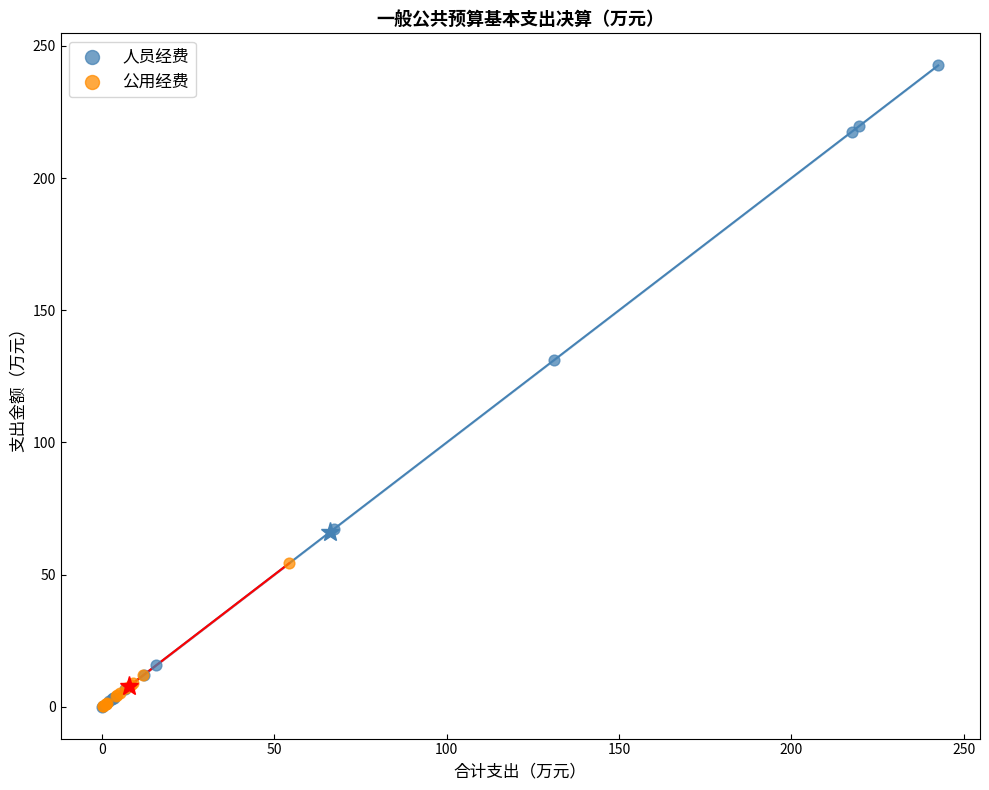

Which series contains the highest Y value?

人员经费